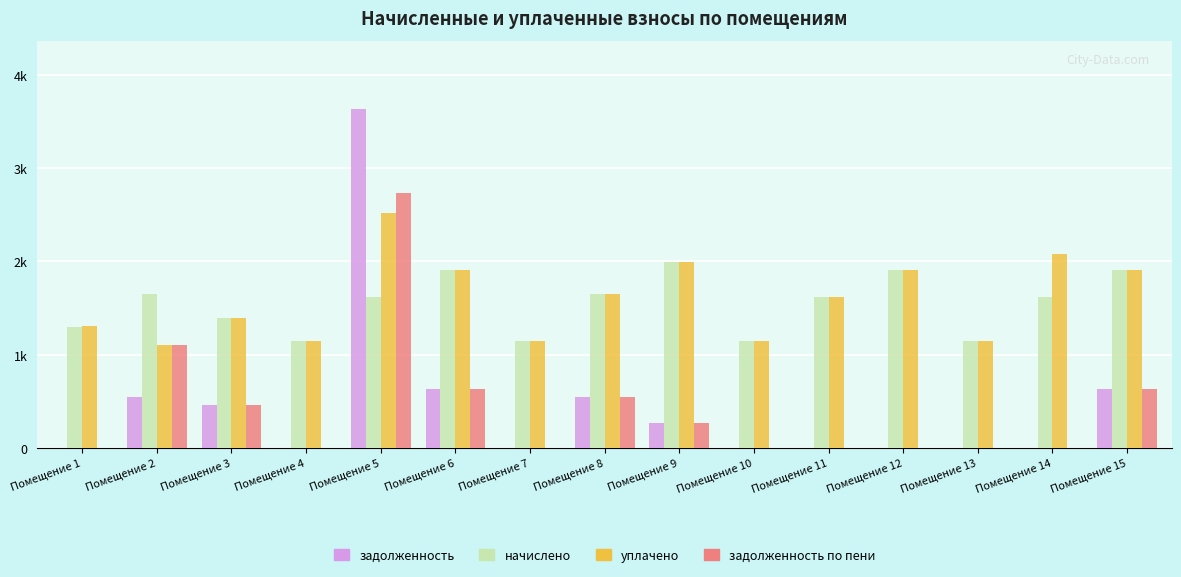

Between Помещение 9 and Помещение 4, which is larger?

Помещение 9